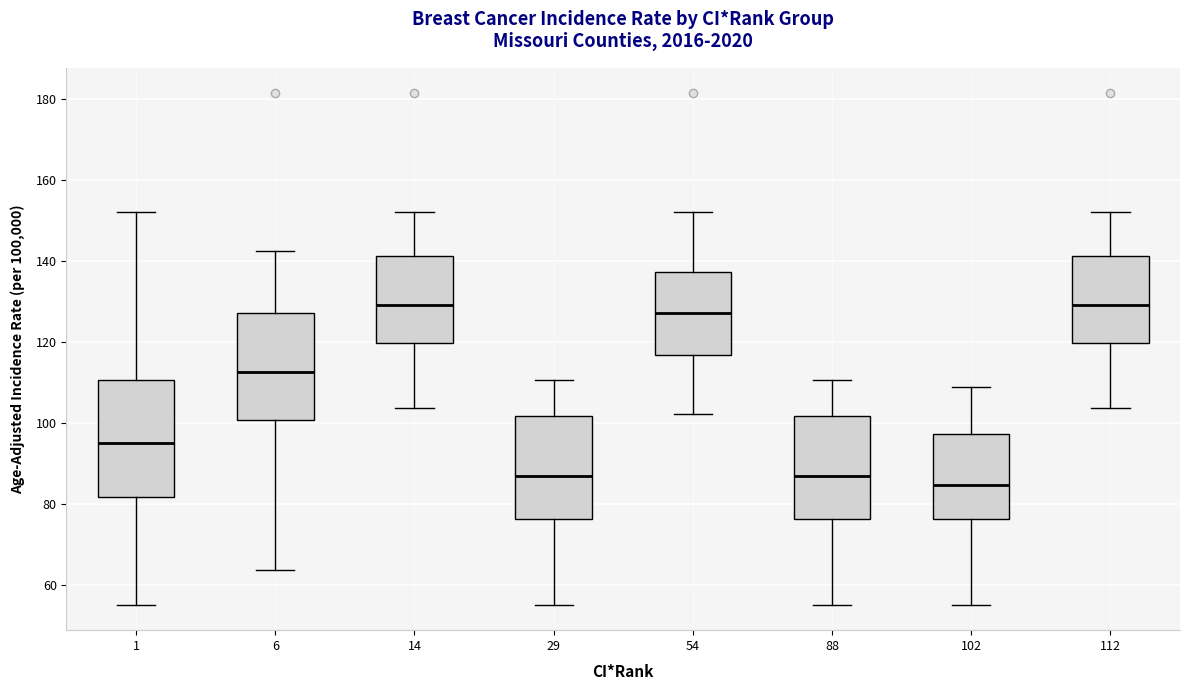

Reading left to right, read every box against the y-axis: the position of its median line, the range the box covers, and the ends of its whiskers. The values are not printed on the chart, so give them approximately, as read against the axis.

1: median 96, box 82 to 110, whiskers 56 to 152
6: median 112, box 100 to 128, whiskers 64 to 142
14: median 130, box 120 to 142, whiskers 104 to 152
29: median 88, box 76 to 102, whiskers 56 to 110
54: median 128, box 116 to 138, whiskers 102 to 152
88: median 88, box 76 to 102, whiskers 56 to 110
102: median 84, box 76 to 98, whiskers 56 to 108
112: median 130, box 120 to 142, whiskers 104 to 152